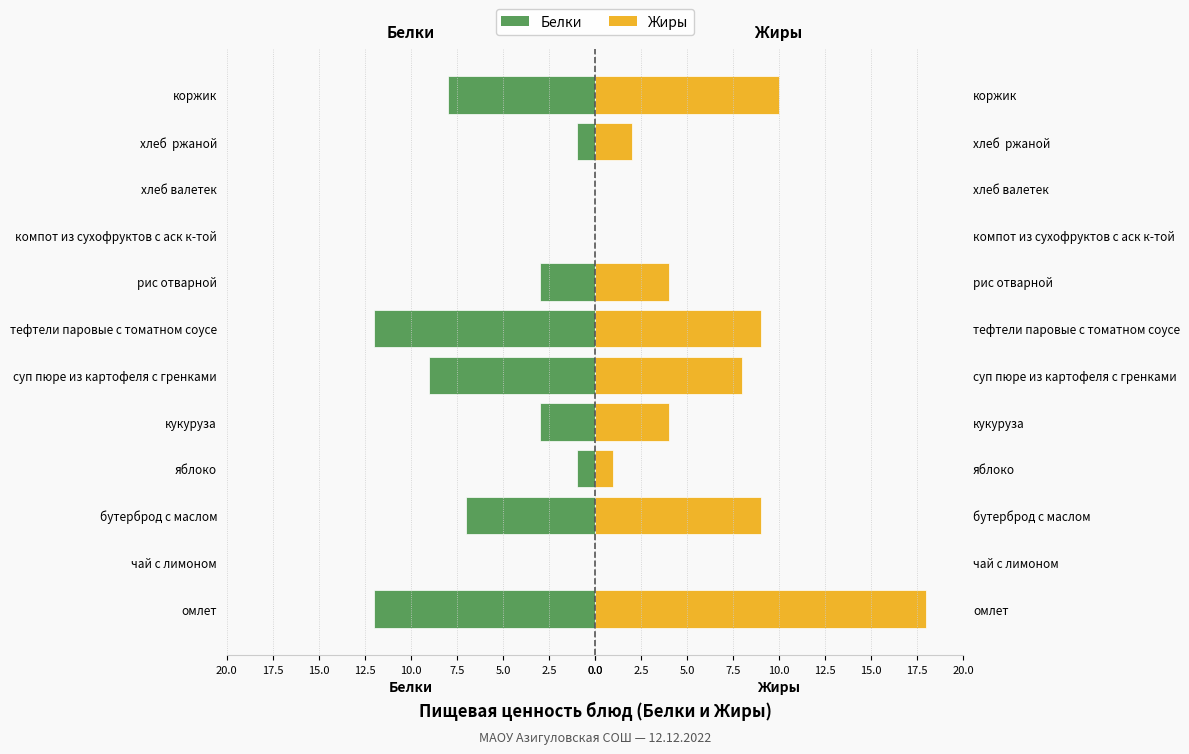

At хлеб ржаной, list the series in order from smallest to largest.

Белки, Жиры